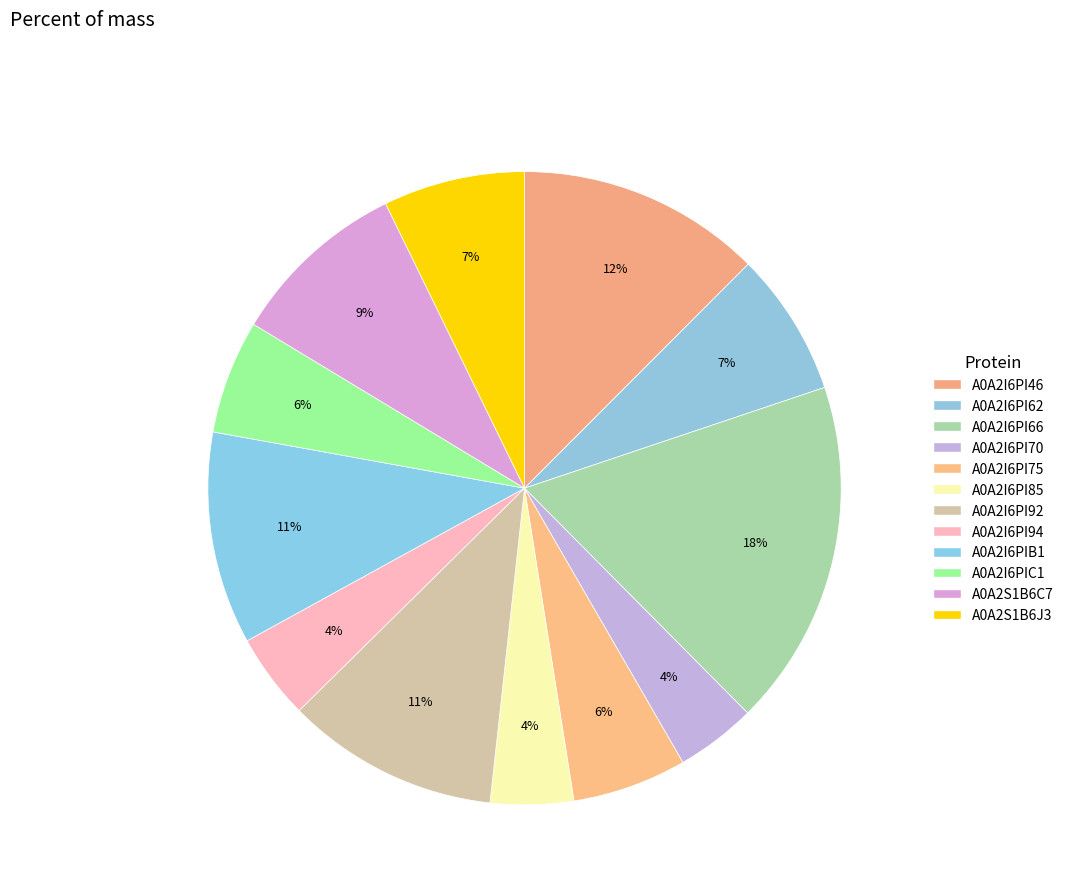

What is the ratio of the value at A0A2I6PIB1 to the value at A0A2I6PI66?

0.6